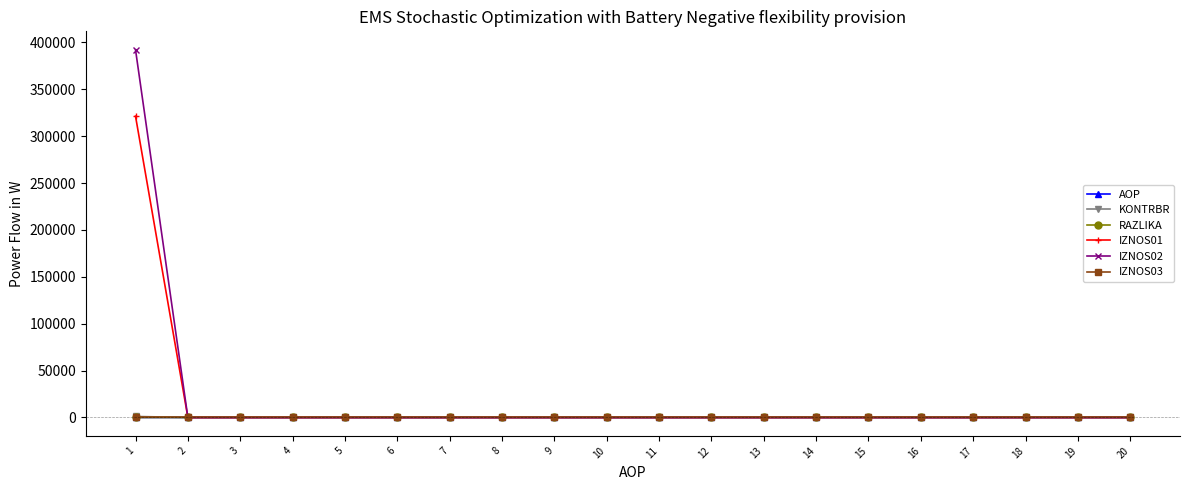

At which category does the chart reach its peak across all series?

1